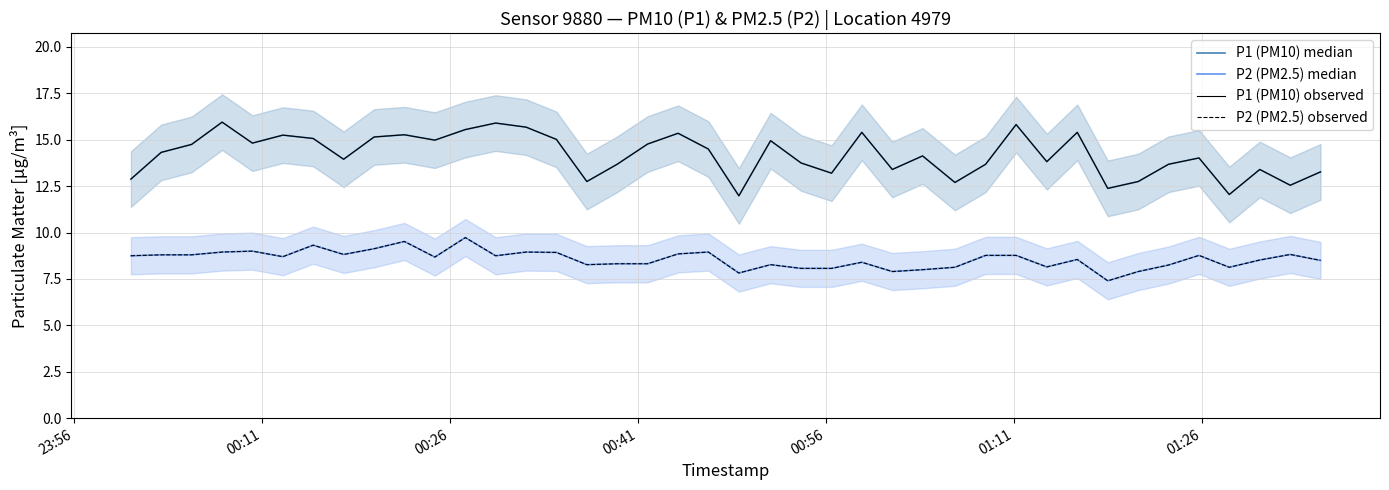

At how many categories does at least one series exceed 15?

13